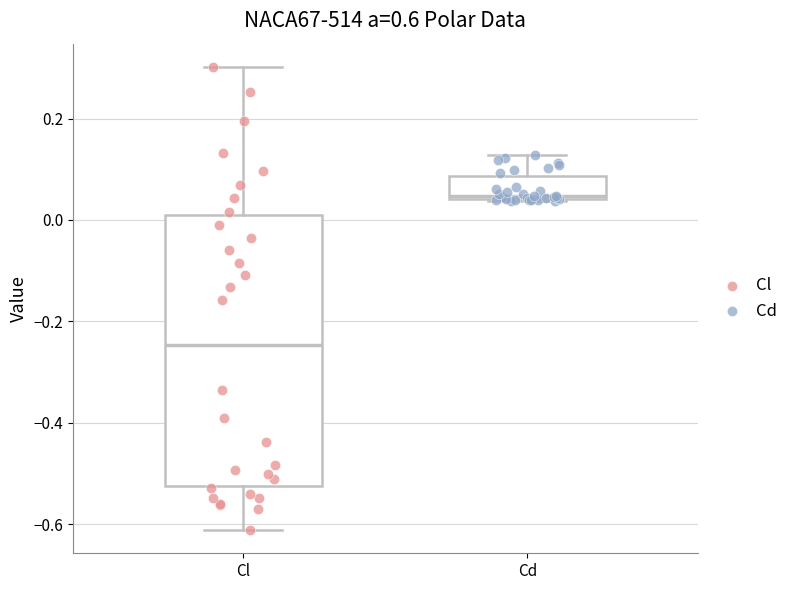

Reading left to right, transcribe this box plot: for each box, give where its median line is, the range the box spans, and where its two whiskers end, as read against the y-axis. The values are not printed on the chart, so give them approximately, as read against the axis.

Cl: median -0.24, box -0.52 to 0.00, whiskers -0.62 to 0.30
Cd: median 0.04 (just above the box's lower edge), box 0.04 to 0.08, whiskers 0.04 to 0.12